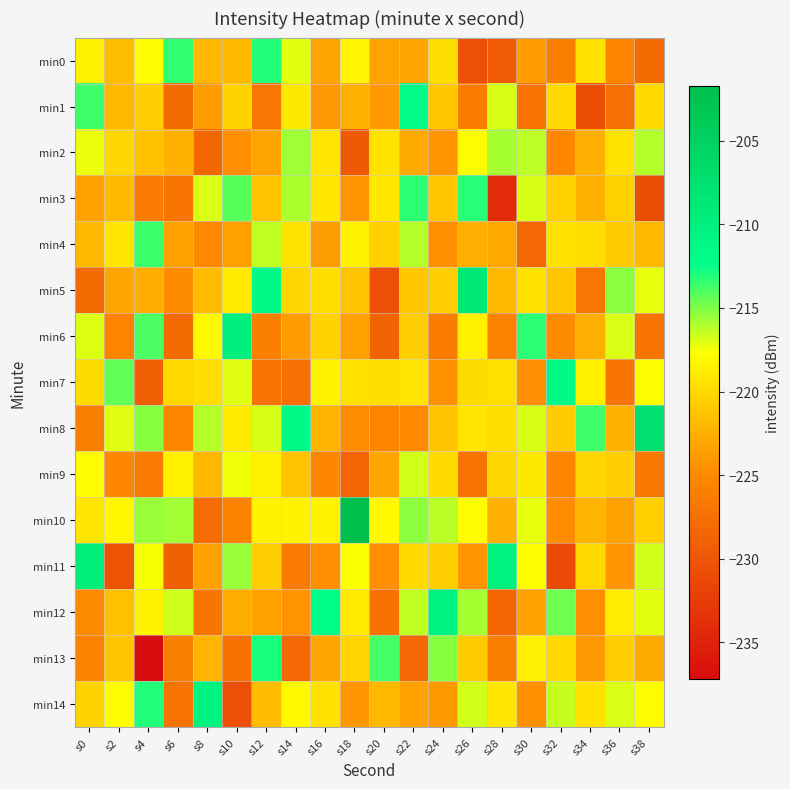

Between s0 and s8, which series saw the biggest shift?

min11